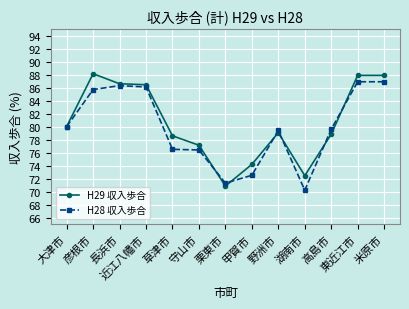

True or false: H29 収入歩合 has more than 0 points higher than both neighbors.

True